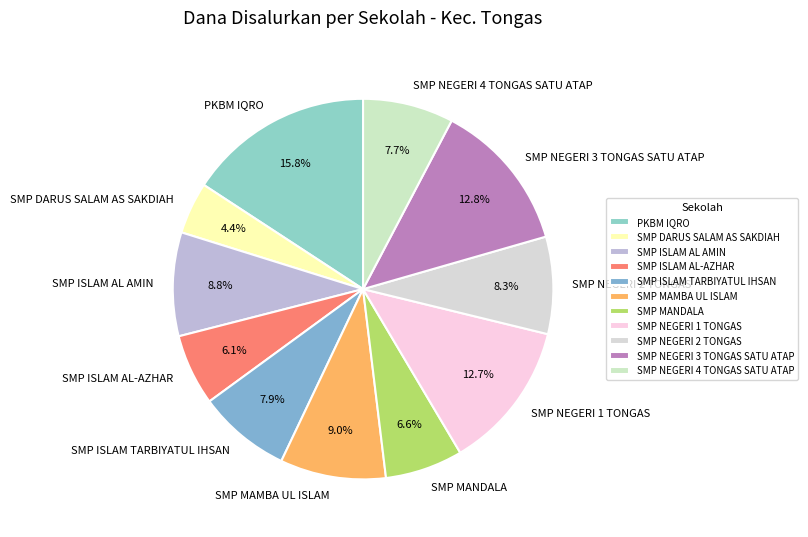

To the nearest percent, what portion does SMP ISLAM AL-AZHAR represent?

6%